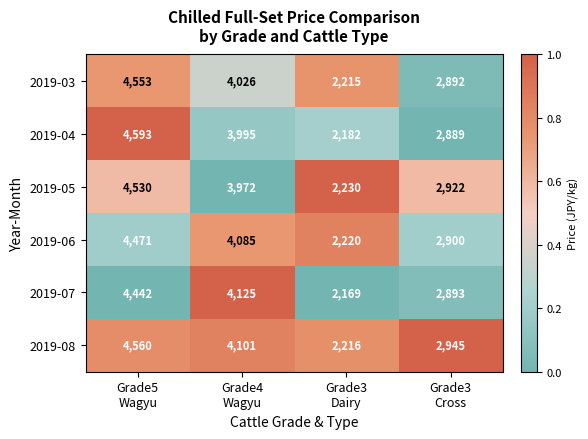

What is the average value of the 2019-08 series?

3456